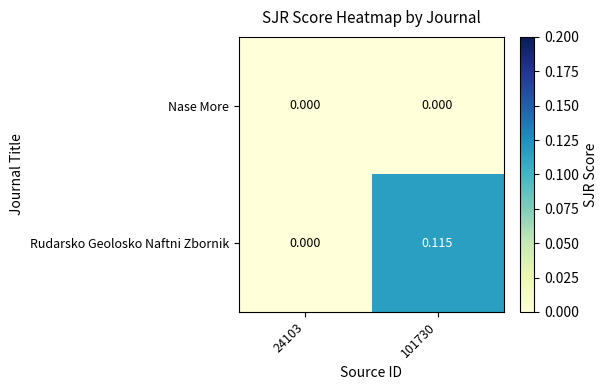

Which series has the widest spread of values?

Rudarsko Geolosko Naftni Zbornik